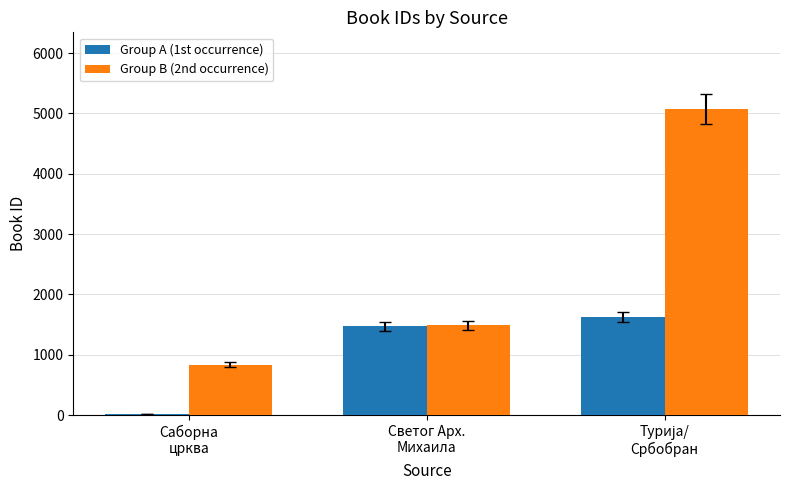

List the series in order of their peak value, lowest first.

Group A (1st occurrence), Group B (2nd occurrence)